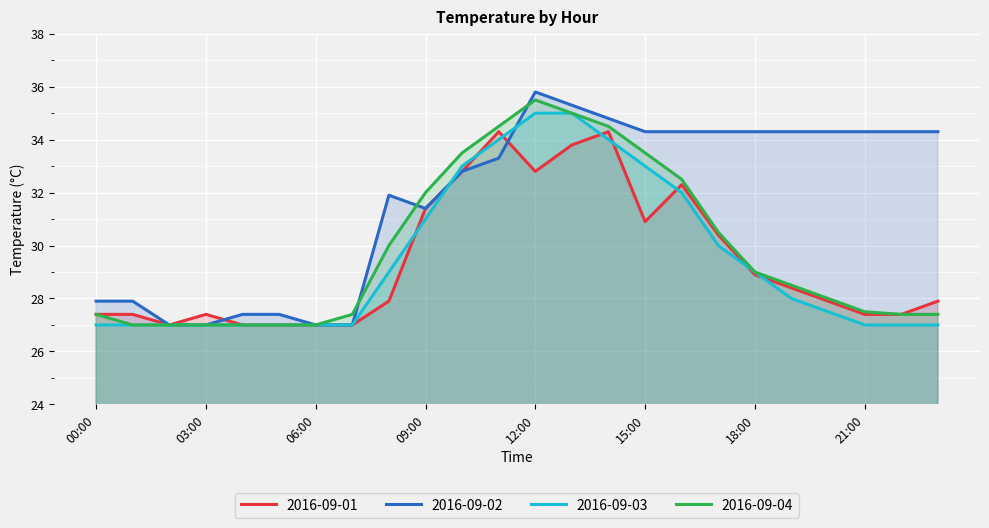

What is the value of the 2016-09-04 point at the 15th from the left?

34.5